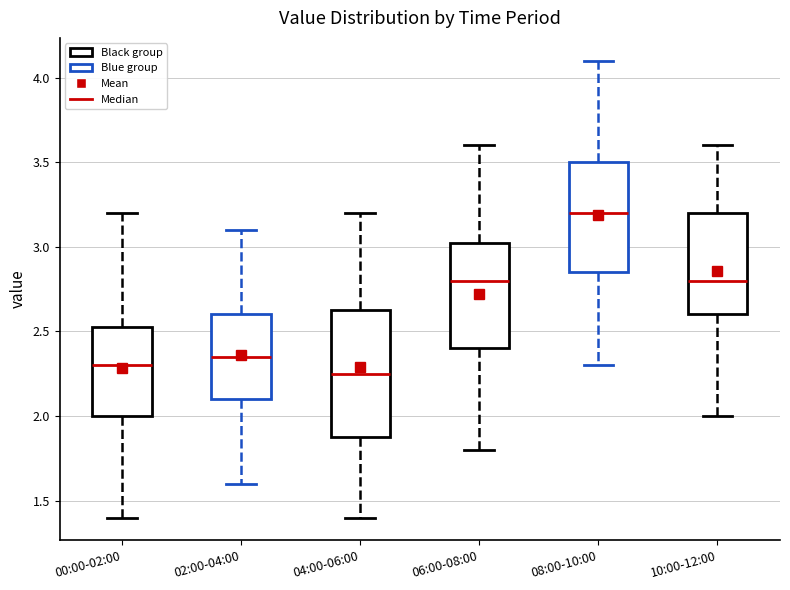

Reading left to right, transcribe this box plot: for each box, give where its median line is, the range the box spans, and where its two whiskers end, as read against the y-axis. The values are not printed on the chart, so give them approximately, as read against the axis.

00:00-02:00: median 2.30, box 2.00 to 2.55, whiskers 1.40 to 3.20
02:00-04:00: median 2.35, box 2.10 to 2.60, whiskers 1.60 to 3.10
04:00-06:00: median 2.25, box 1.90 to 2.65, whiskers 1.40 to 3.20
06:00-08:00: median 2.80, box 2.40 to 3.05, whiskers 1.80 to 3.60
08:00-10:00: median 3.20, box 2.85 to 3.50, whiskers 2.30 to 4.10
10:00-12:00: median 2.80, box 2.60 to 3.20, whiskers 2.00 to 3.60